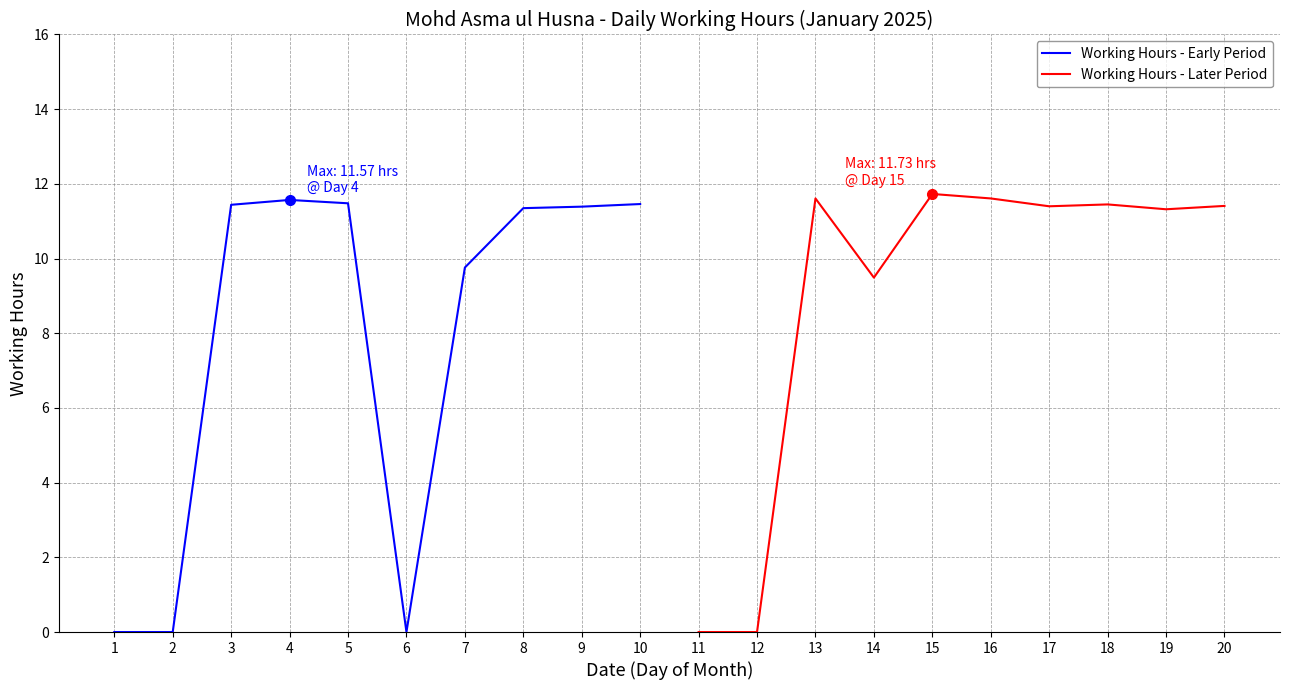

How many series are shown in this chart?

2